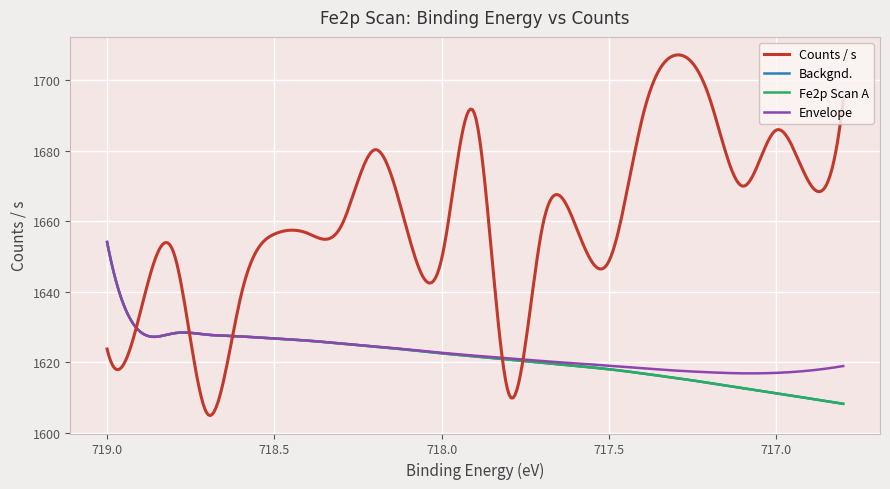

What position from the left is 718.3?

8